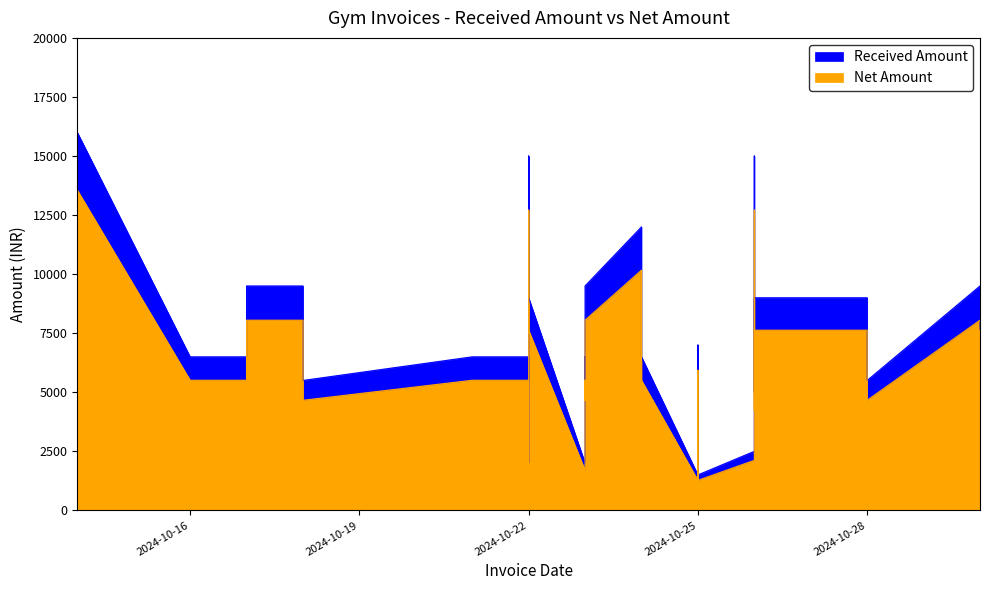

What is the difference between the second highest and second lowest values in the Net Amount series?

11440.7